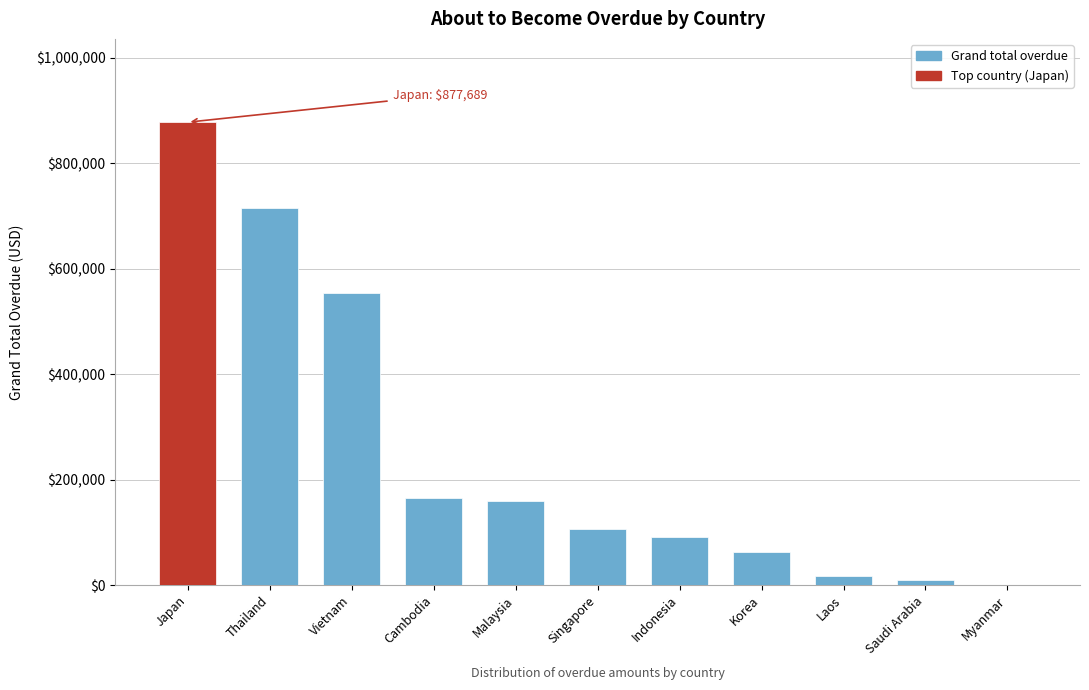

Reading right to left, transcribe all the data shown in this chart.

Myanmar=0.0	Saudi Arabia=10368.2	Laos=17573.0	Korea=61987.0	Indonesia=90970.6	Singapore=105506.9	Malaysia=158412.7	Cambodia=165216.8	Vietnam=553995.4	Thailand=714400.3	Japan=877689.4